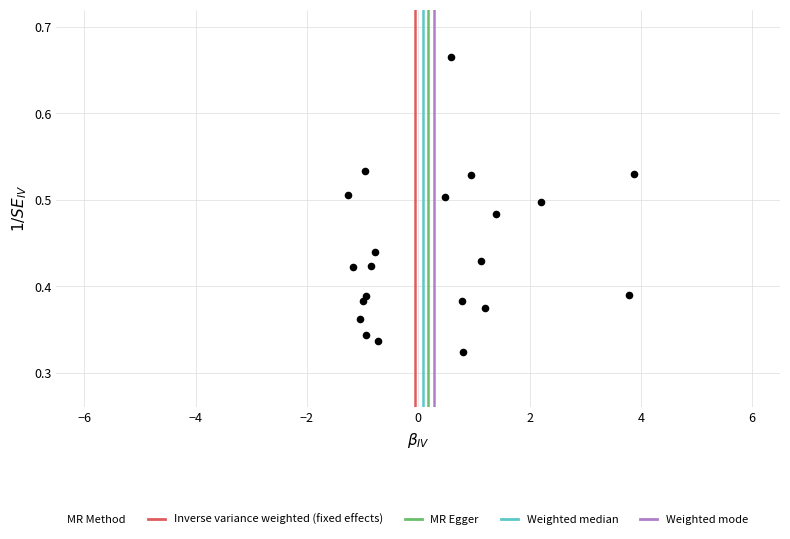

What is the range of X values (max minus min)?

5.1